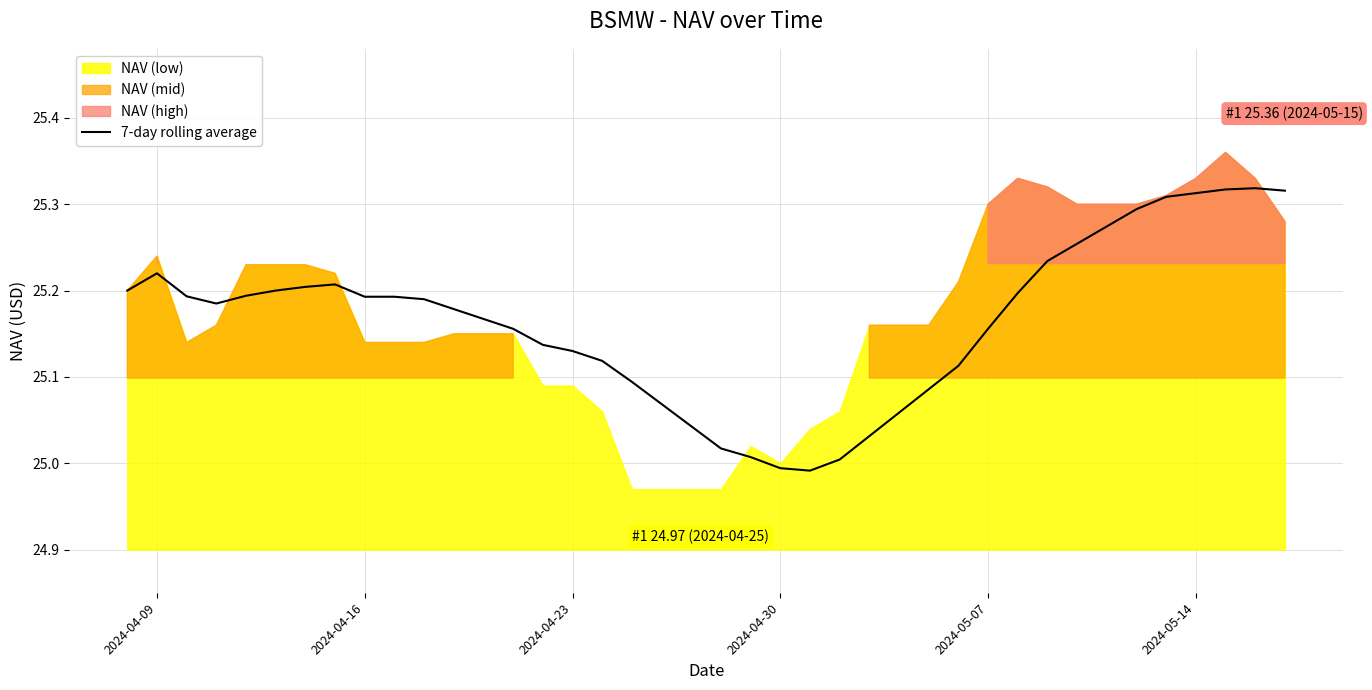

True or false: 7-day rolling average has a value of 42.6 at 2024-05-14.

False